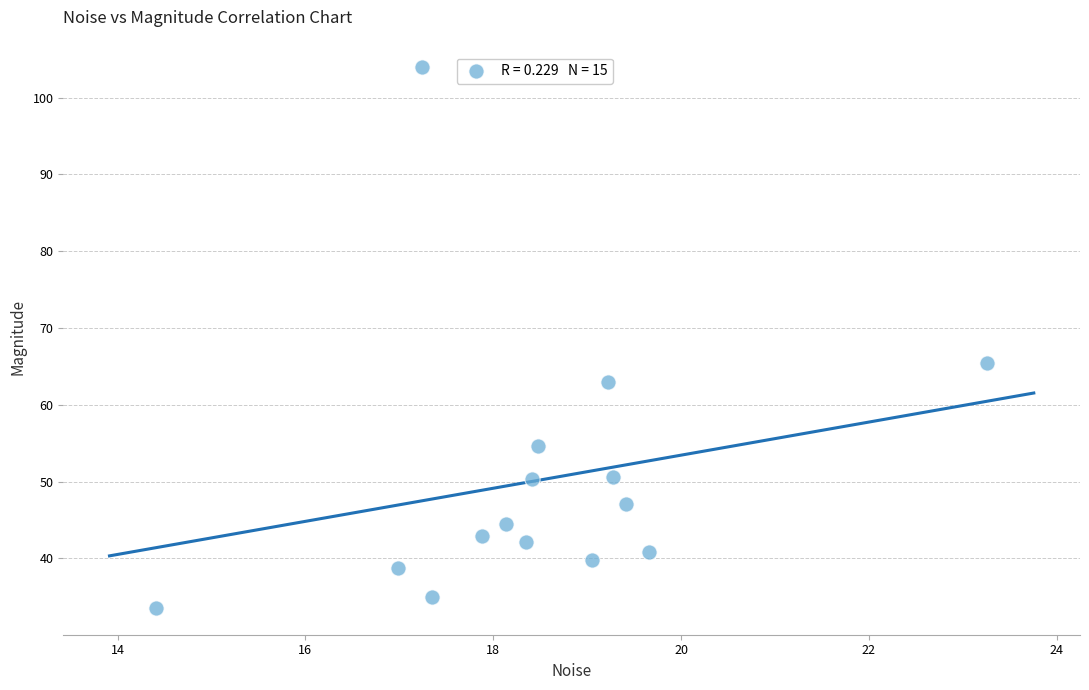

What Y value in the scatter plot is closest to 68?

65.4